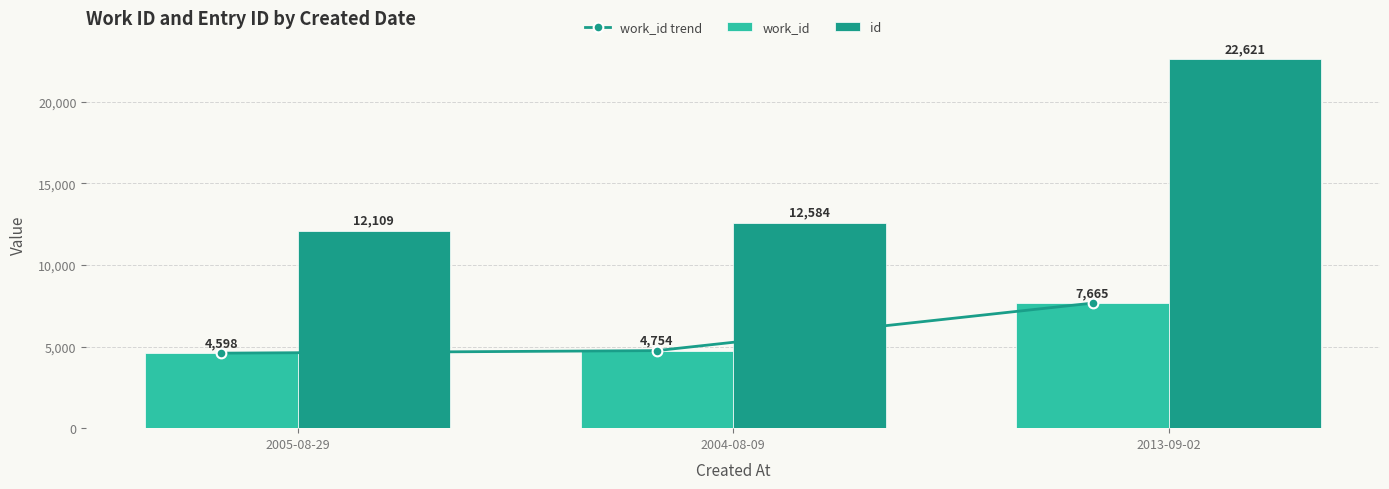

At 2005-08-29, list the series in order from smallest to largest.

work_id trend, work_id, id